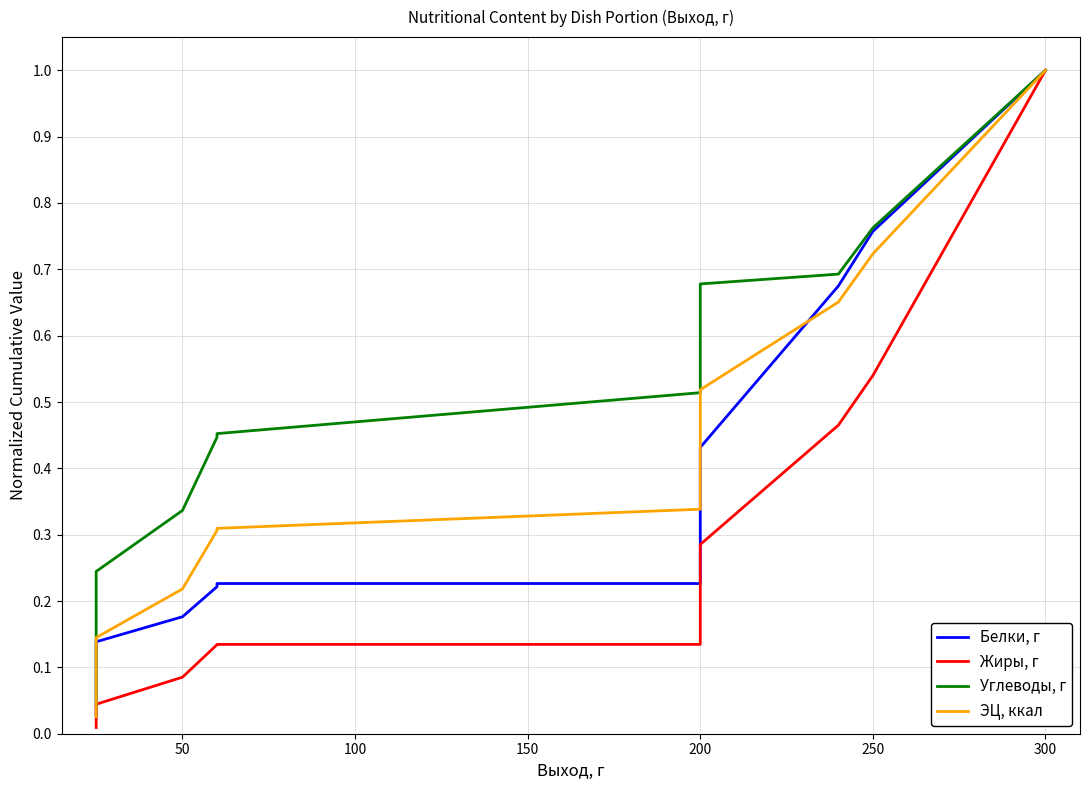

True or false: Углеводы, г and Жиры, г cross at least once.

False